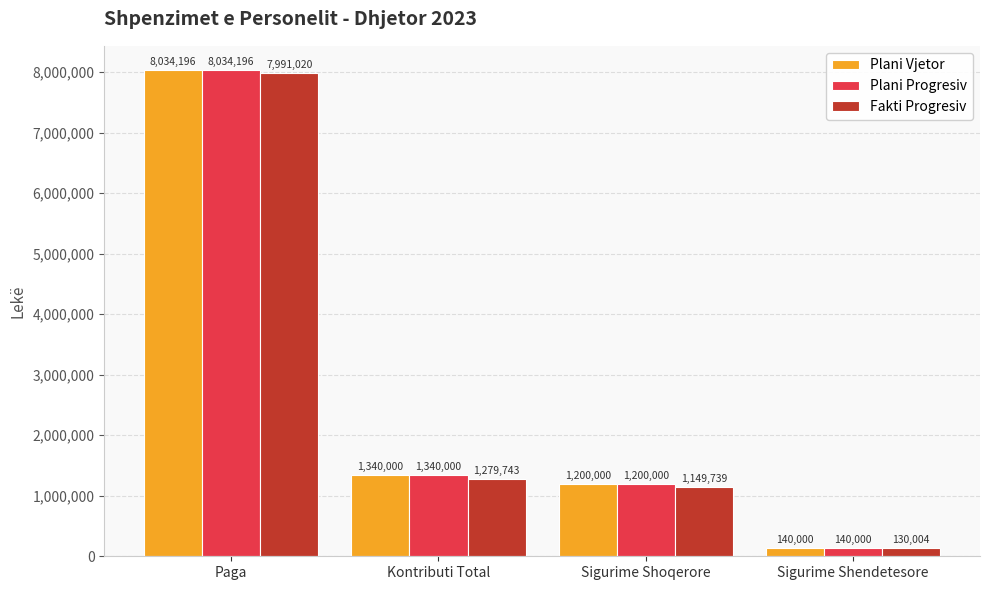

What is the total value across all series at Sigurime Shoqerore?

3549739